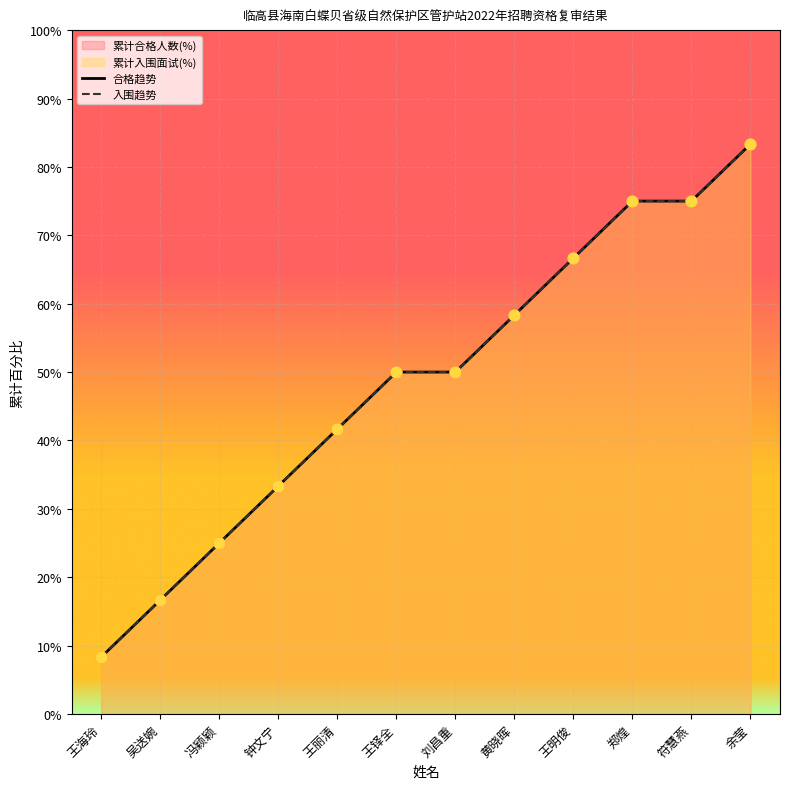

Which series contains the lowest Y value?

合格趋势